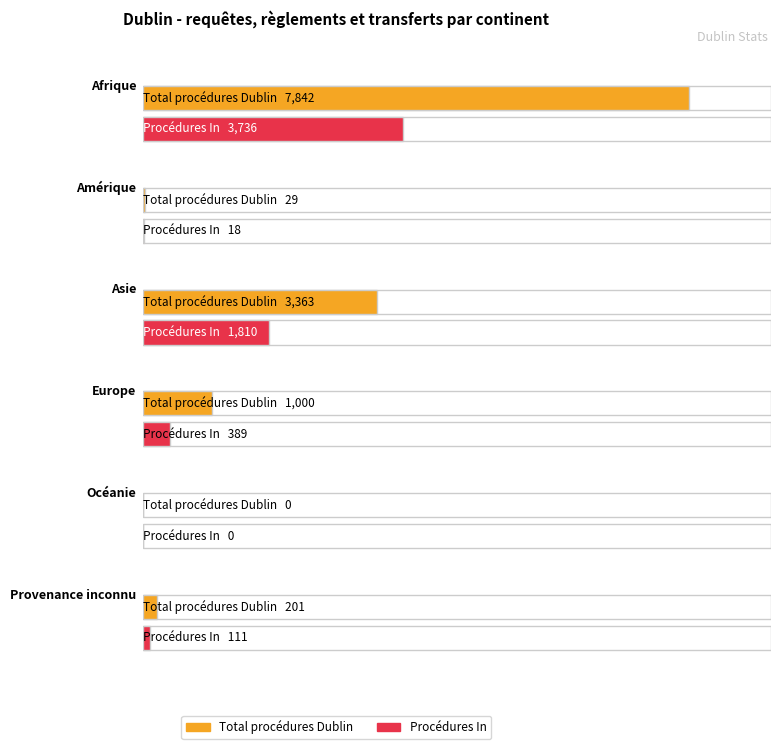

Rank the categories by Consentements Out value from highest to lowest.

Afrique, Asie, Europe, Provenance inconnu, Amérique, Océanie